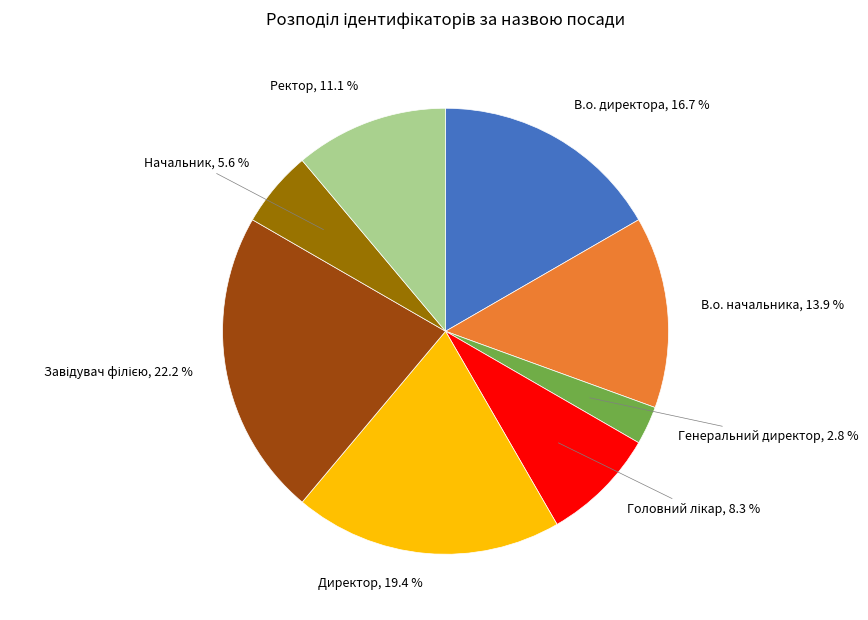

Is there a majority slice in this chart?

No